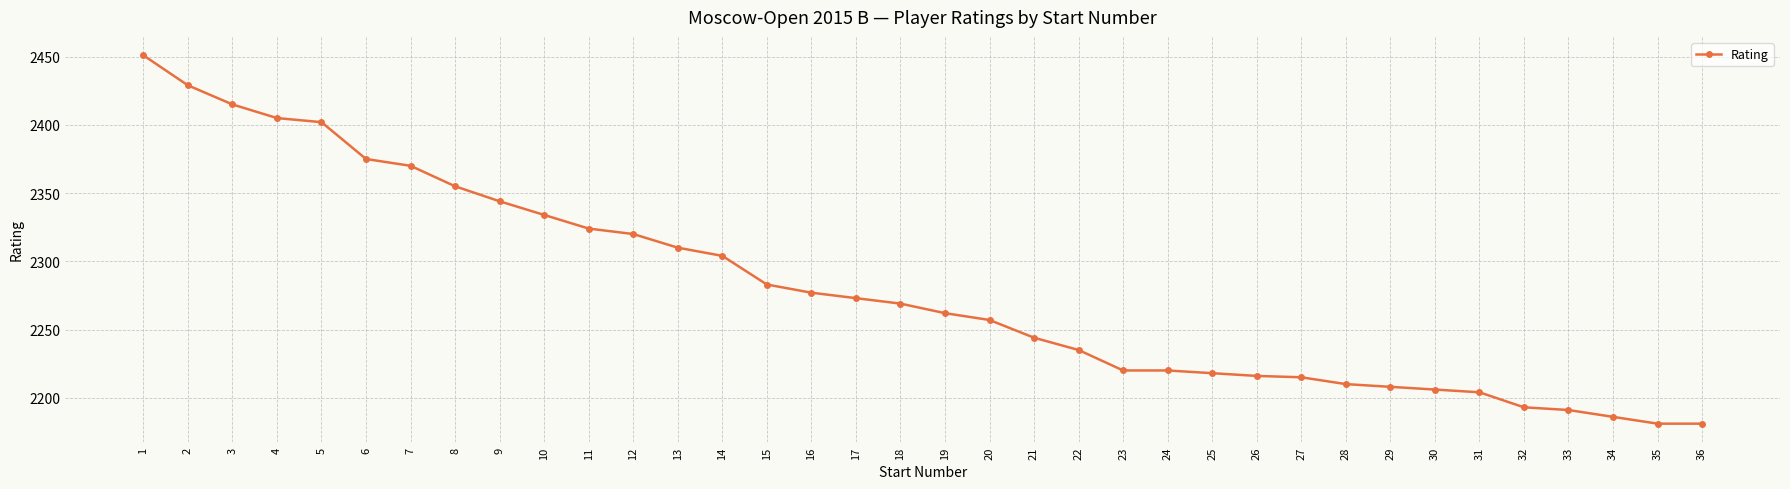

What is the ratio of the value at 32 to the value at 18?

1.0